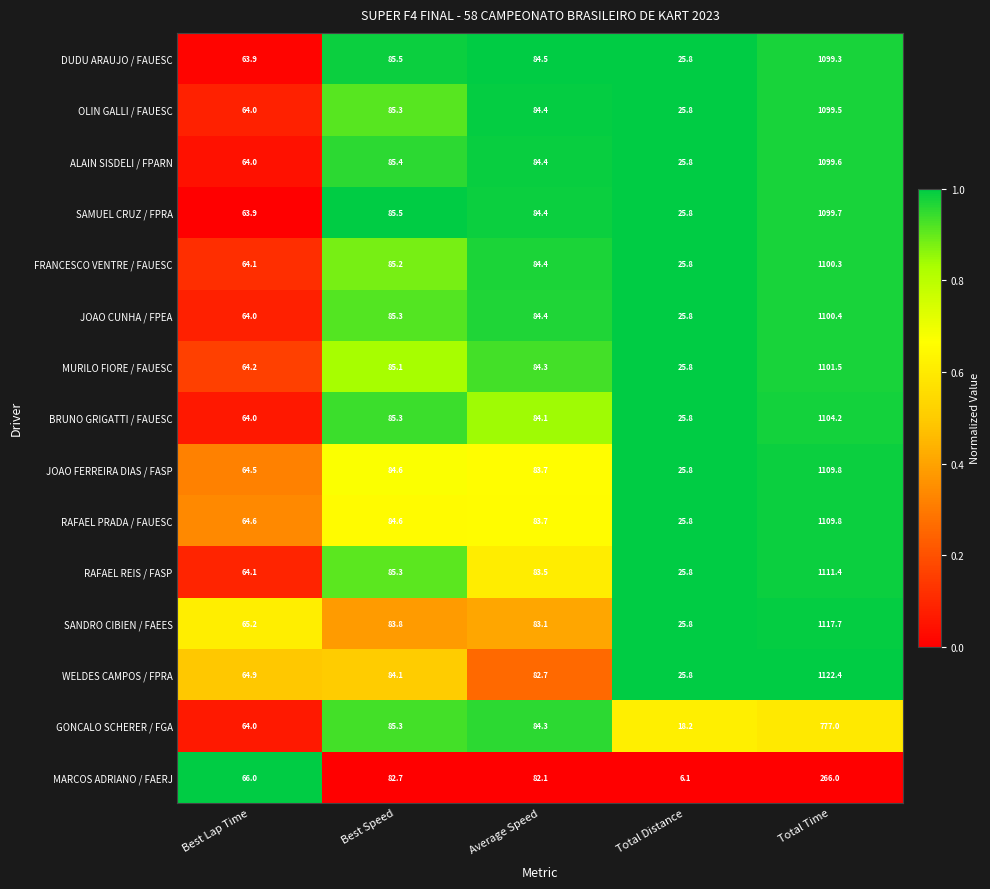

What is the minimum value shown in the chart?

6.1